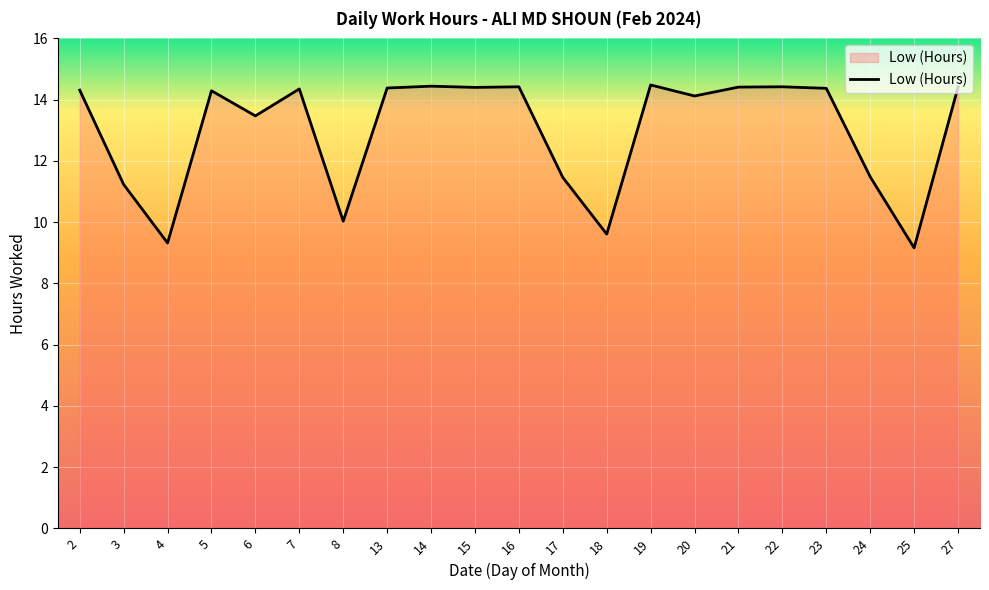

What value does the data have at 5?

14.3